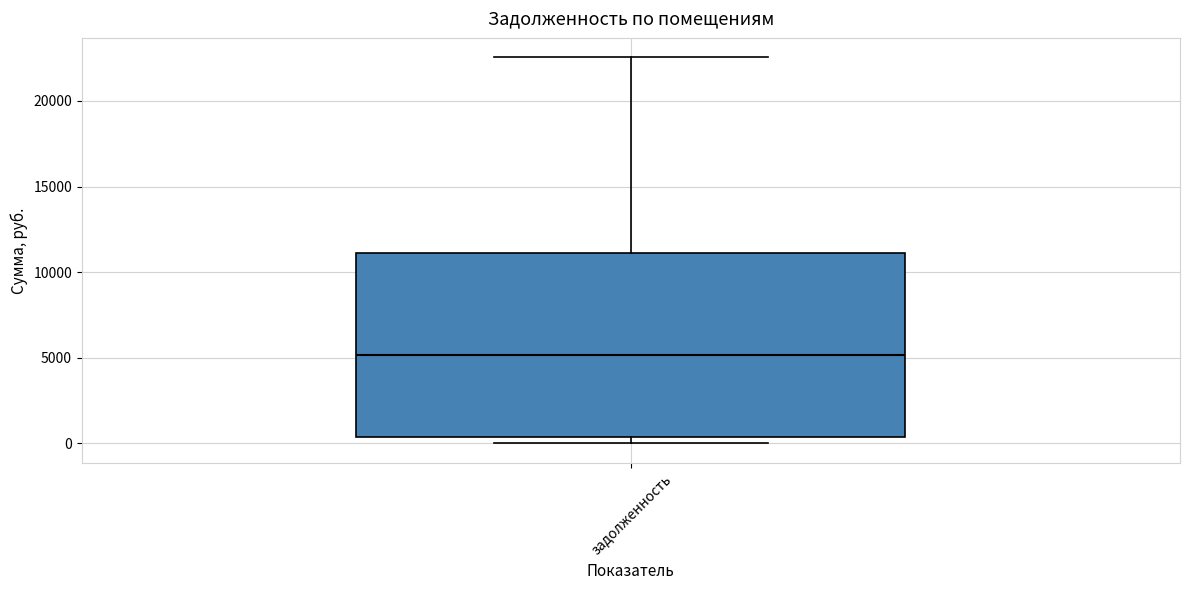

Transcribe this box plot: give where the median line is, the range the box spans, and where the two whiskers end, as read against the y-axis. The values are not printed on the chart, so give them approximately, as read against the axis.

median 5000, box 500 to 11000, whiskers 0 to 22500